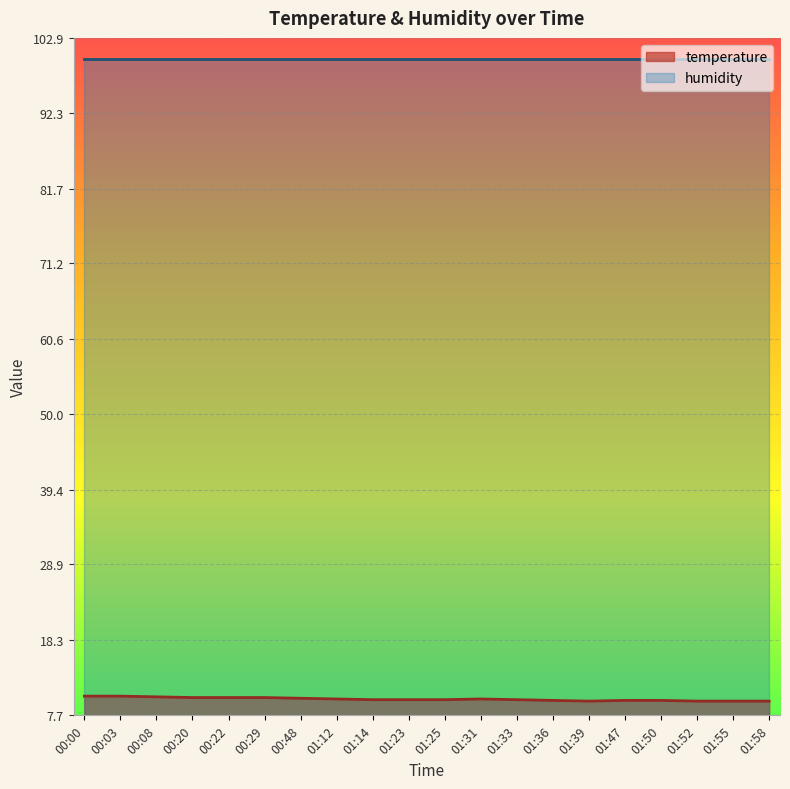

True or false: the data shows 15.6 at 01:23.

False